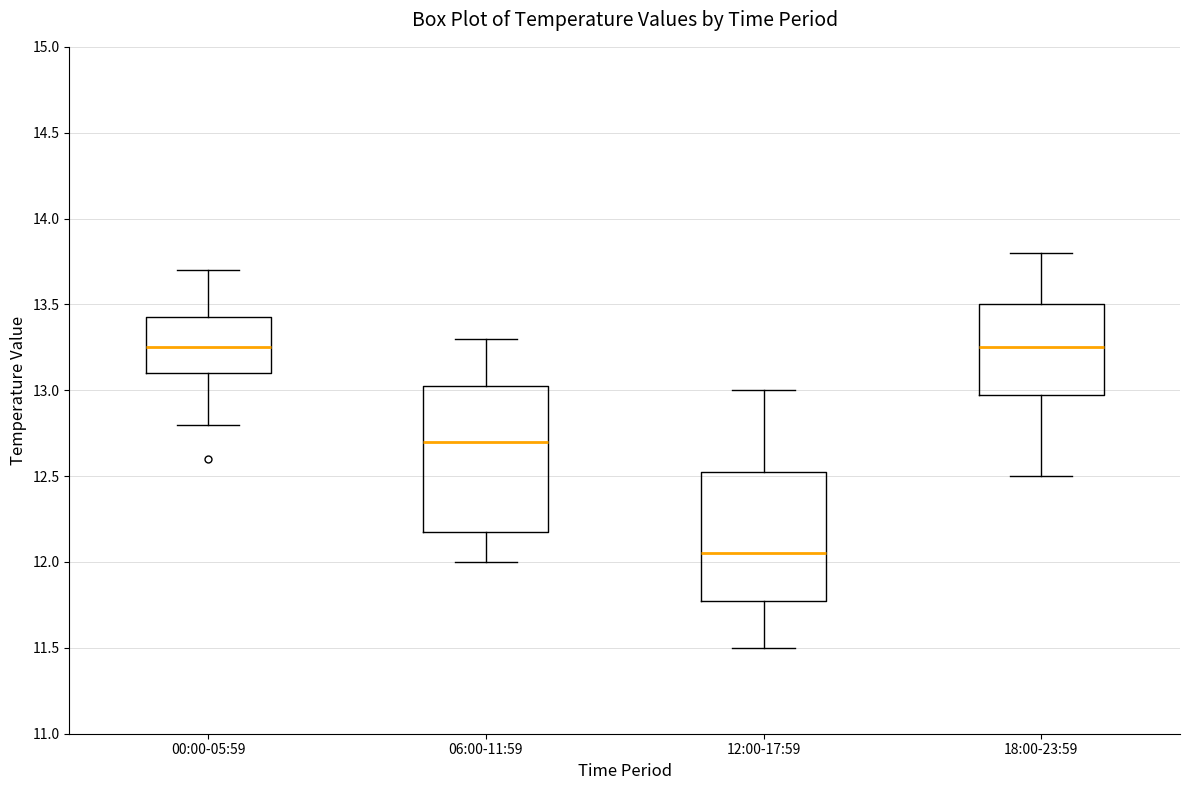

Which box's median line is the lowest?

12:00-17:59